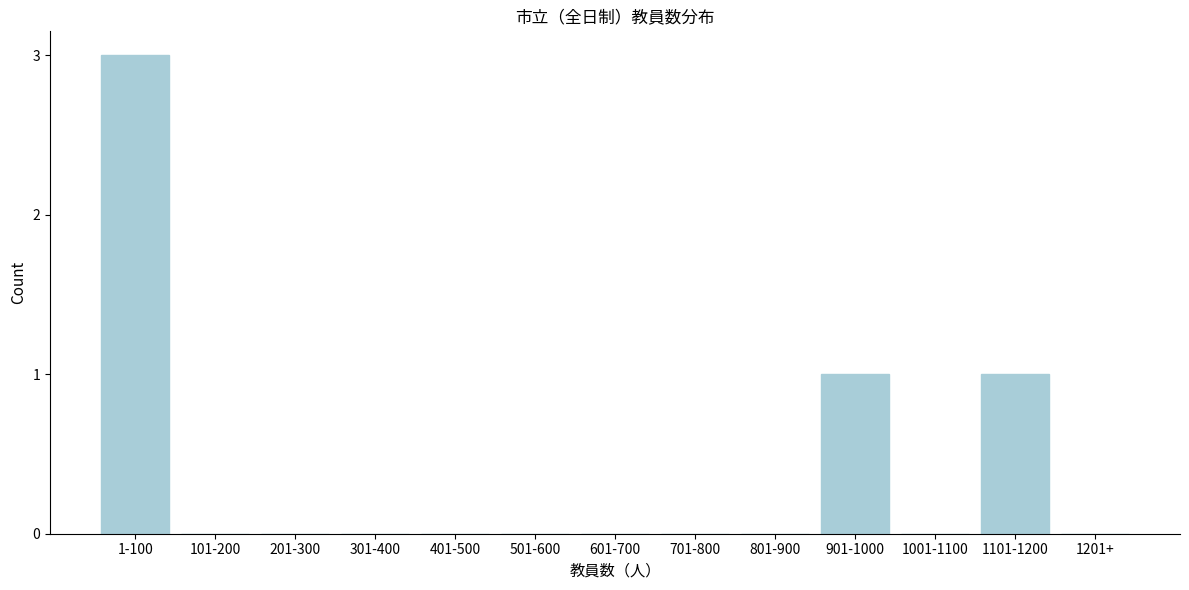

Reading left to right, extract all data points from this chart.

1-100=3	101-200=0	201-300=0	301-400=0	401-500=0	501-600=0	601-700=0	701-800=0	801-900=0	901-1000=1	1001-1100=0	1101-1200=1	1201+=0